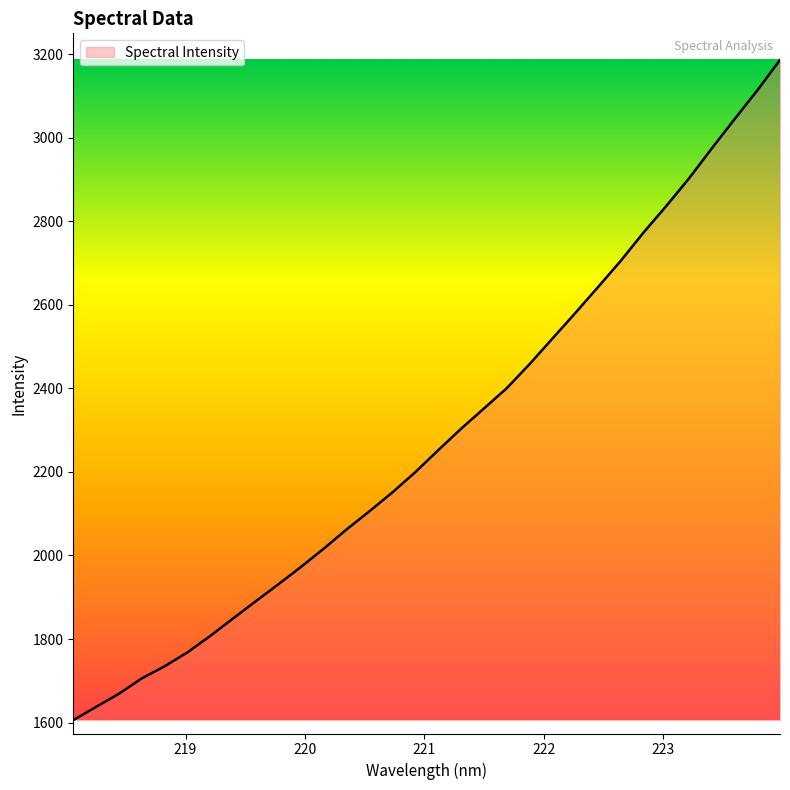

What is the difference between the maximum and minimum values?

1580.4